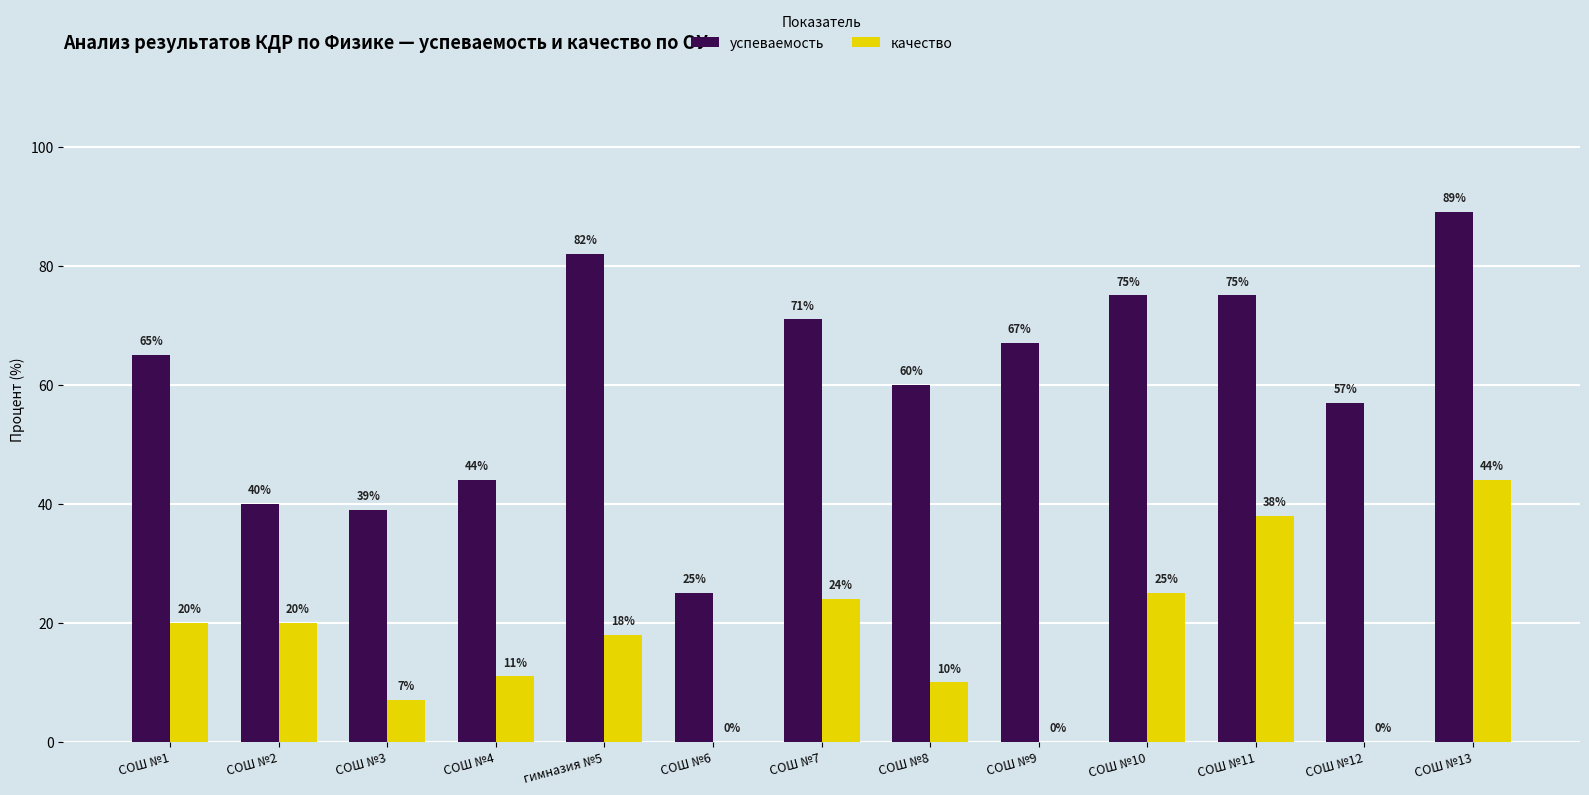

What is the maximum value shown in the chart?

89